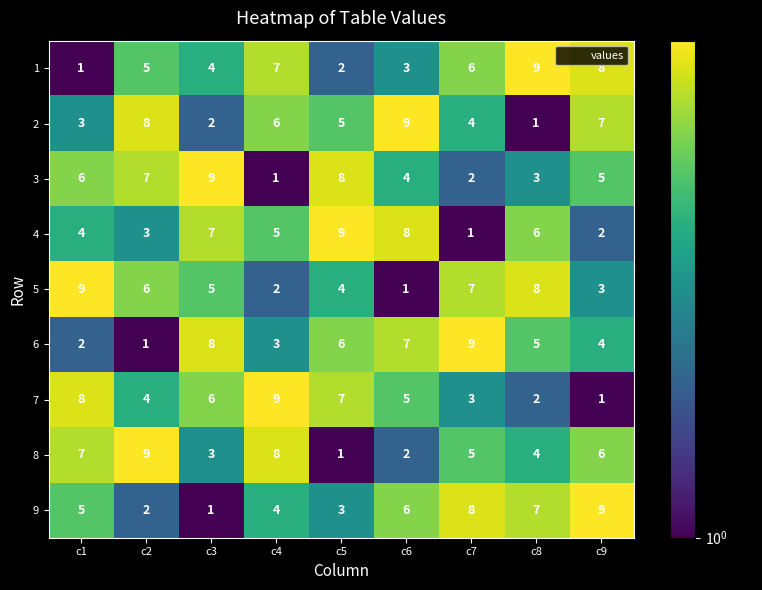

List the labels in order of 9 value, largest first.

c9, c7, c8, c6, c1, c4, c5, c2, c3